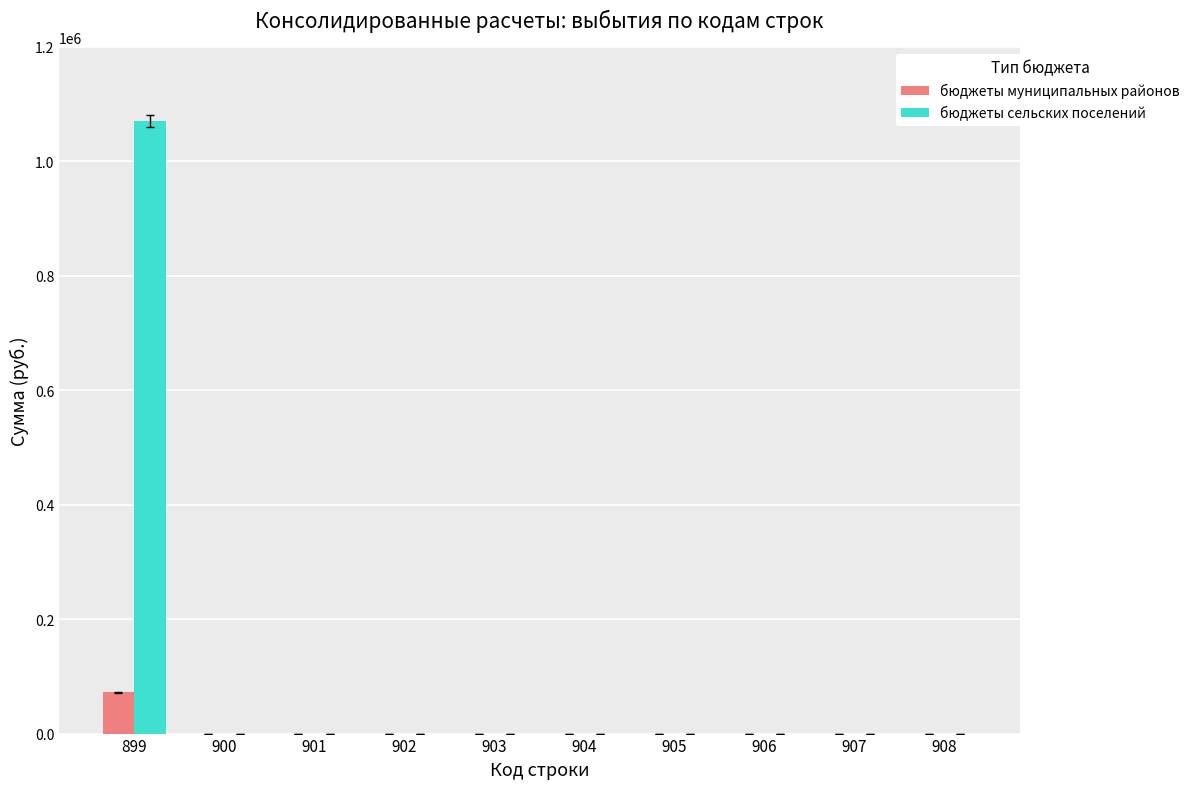

The value of бюджеты сельских поселений at 907 is 0.0. True or false?

True